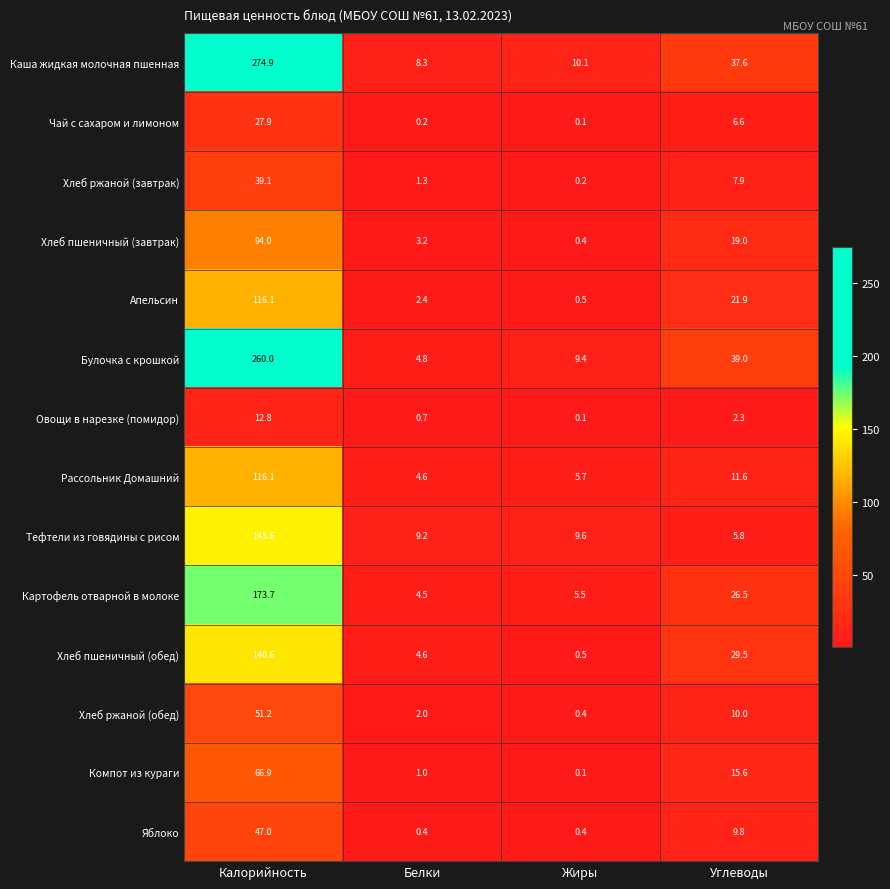

Is it true that Чай с сахаром и лимоном equals 3.8 at Углеводы?

False